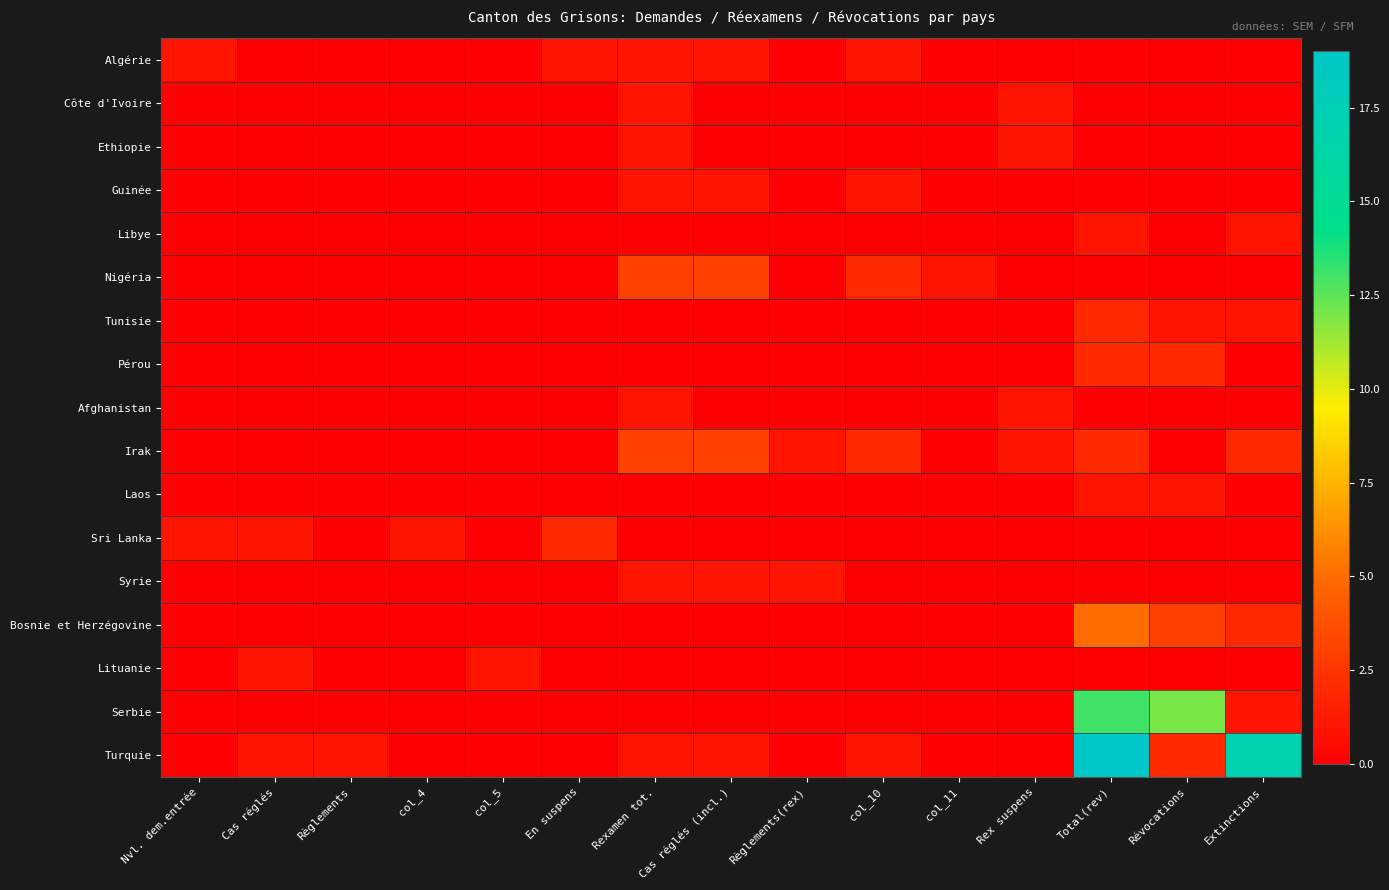

How many distinct data groups are displayed?

17